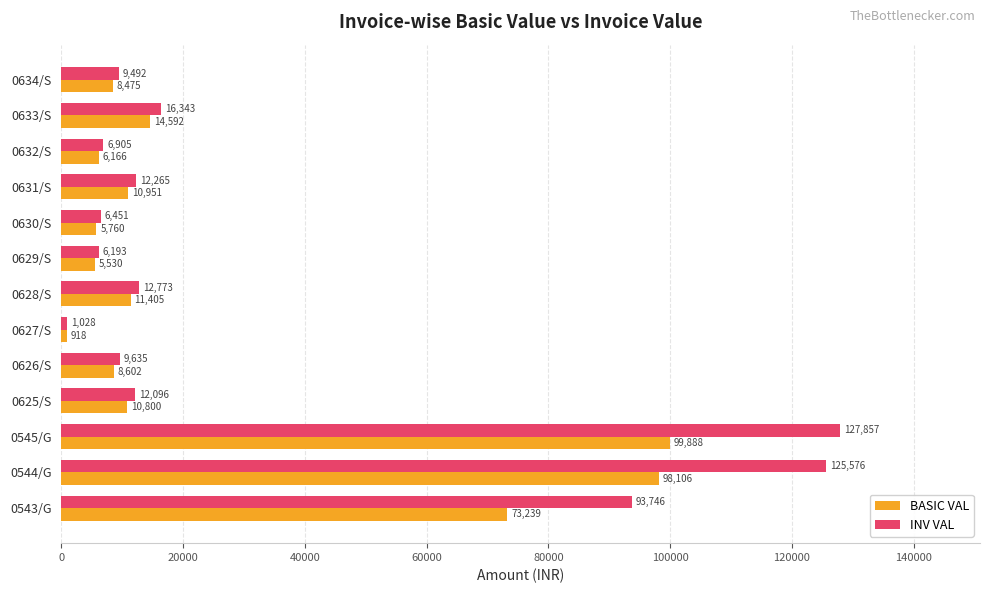

What is the difference between the second highest and second lowest values in the BASIC VAL series?

92576.4